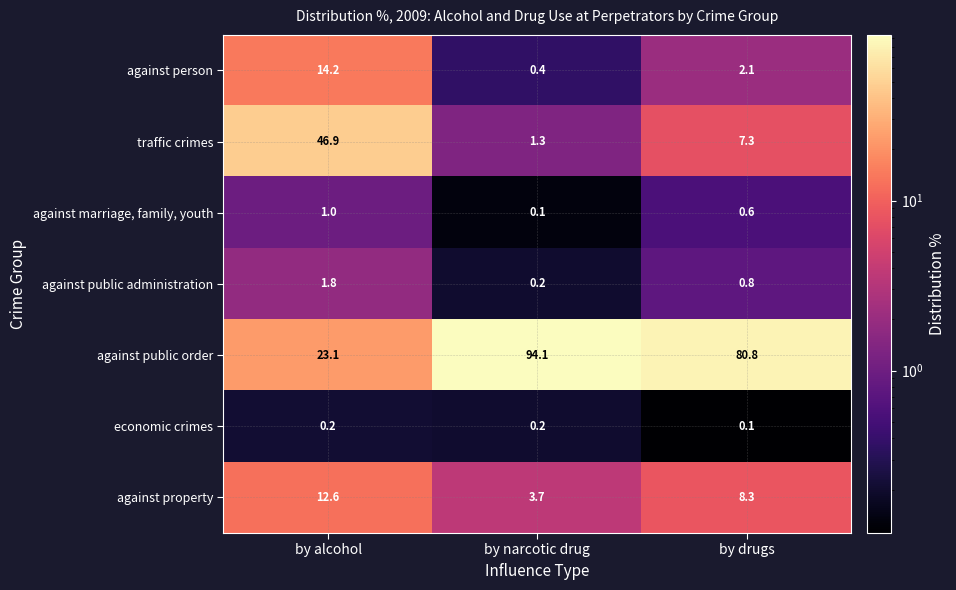

What is the sum of all traffic crimes values?

55.5